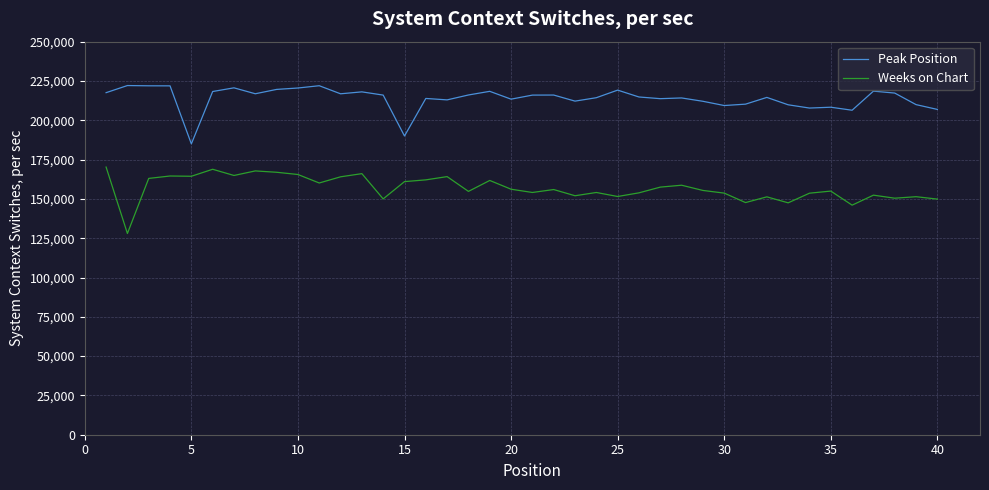

At how many categories does at least one series exceed 186654?

39